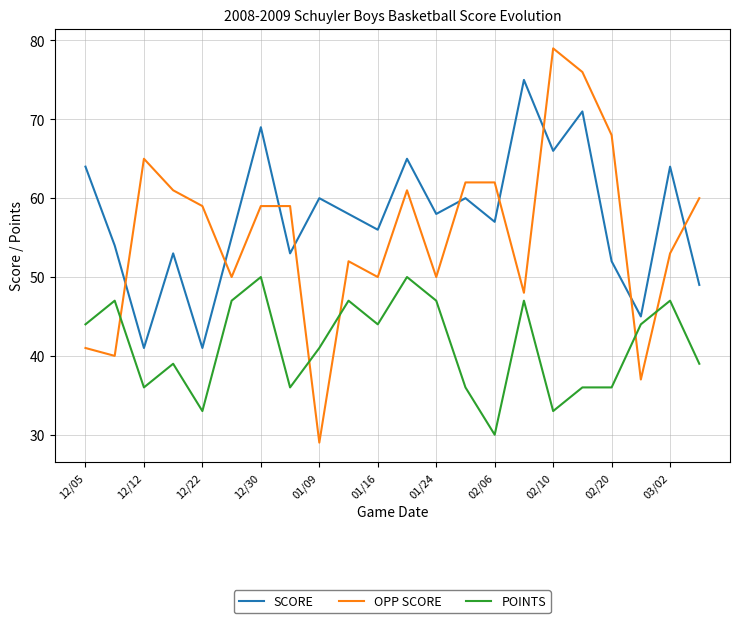

What is the average value of the OPP SCORE series?

56